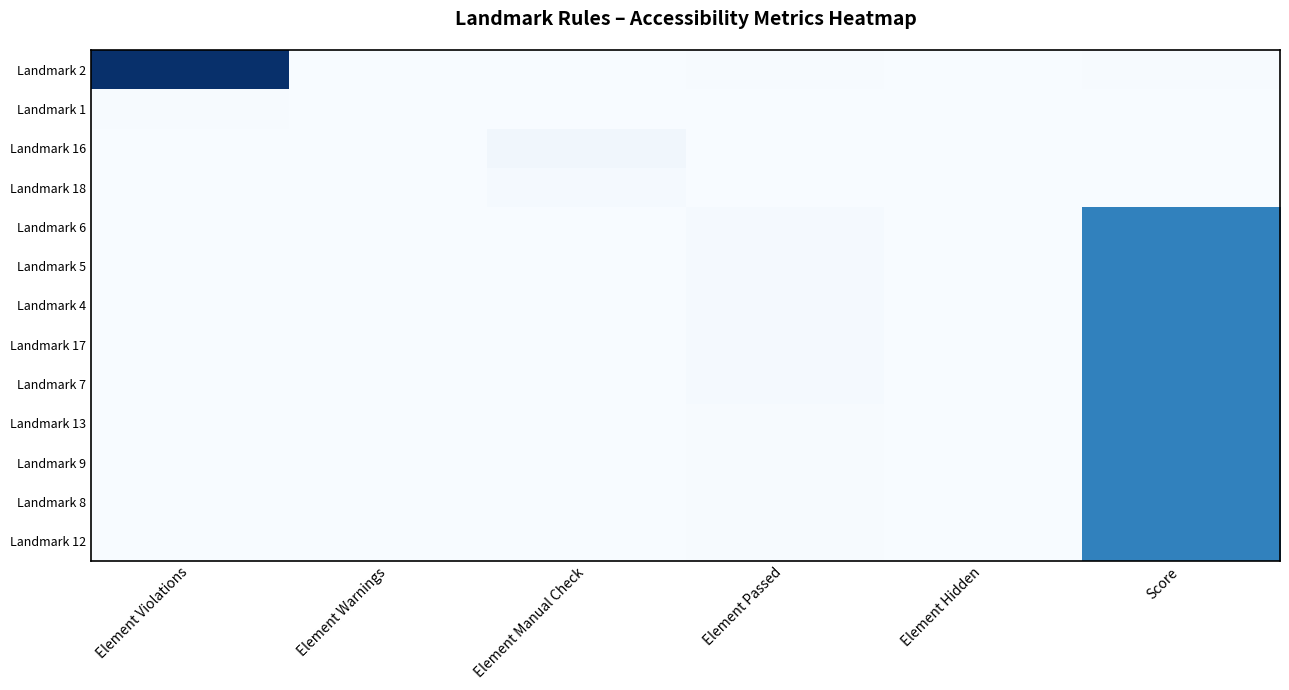

At Element Violations, list the series in order from largest to smallest.

Landmark 2, Landmark 1, Landmark 16, Landmark 18, Landmark 6, Landmark 5, Landmark 4, Landmark 17, Landmark 7, Landmark 13, Landmark 9, Landmark 8, Landmark 12